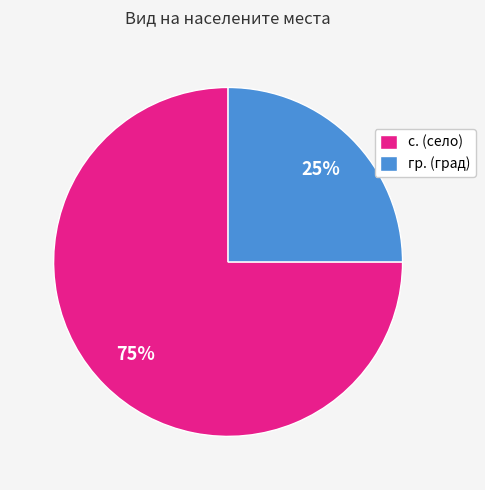

To the nearest percent, what portion does гр. represent?

25%